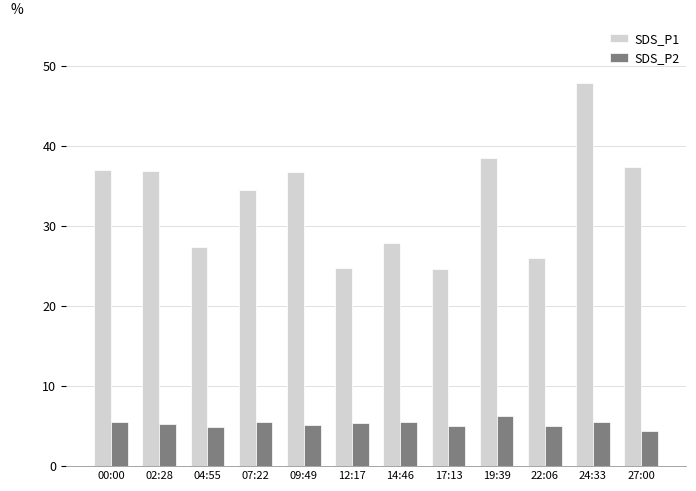

Which category has the highest value across all series?

24:33